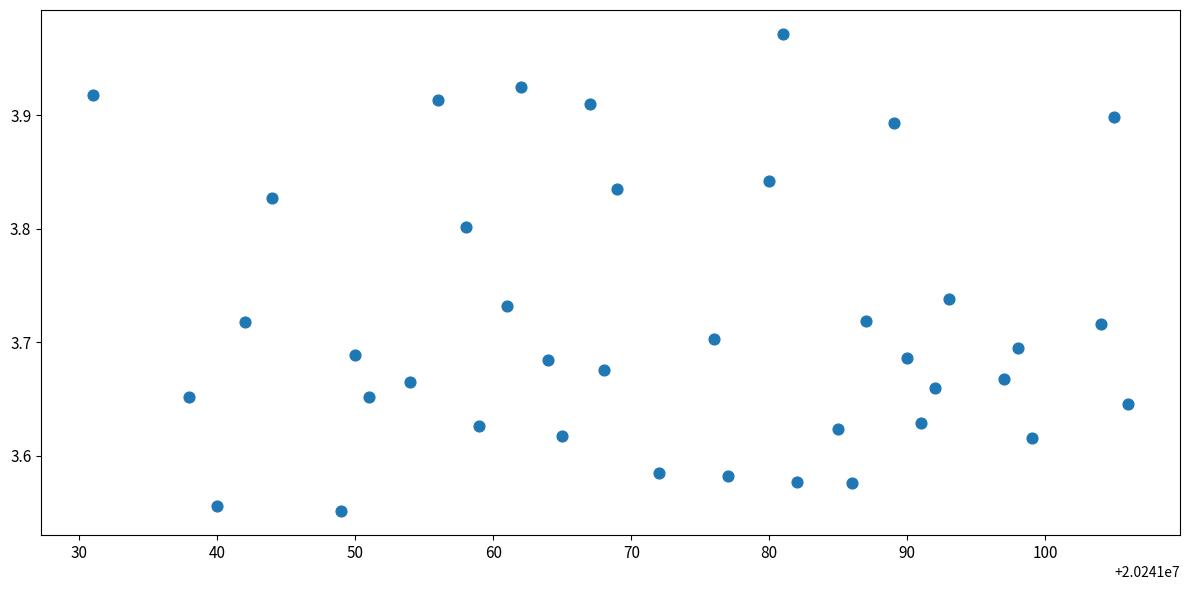

What is the range of Y values (max minus min)?

0.4